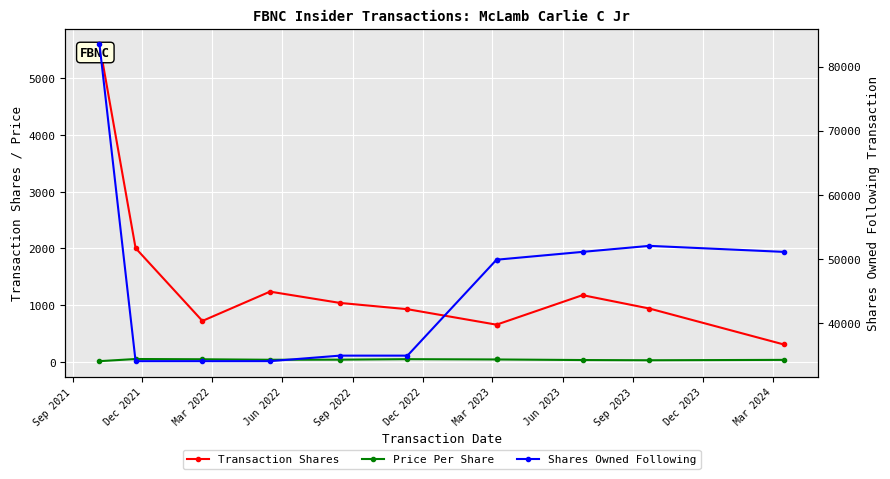

True or false: Transaction Shares and Shares Owned Following cross at least once.

False